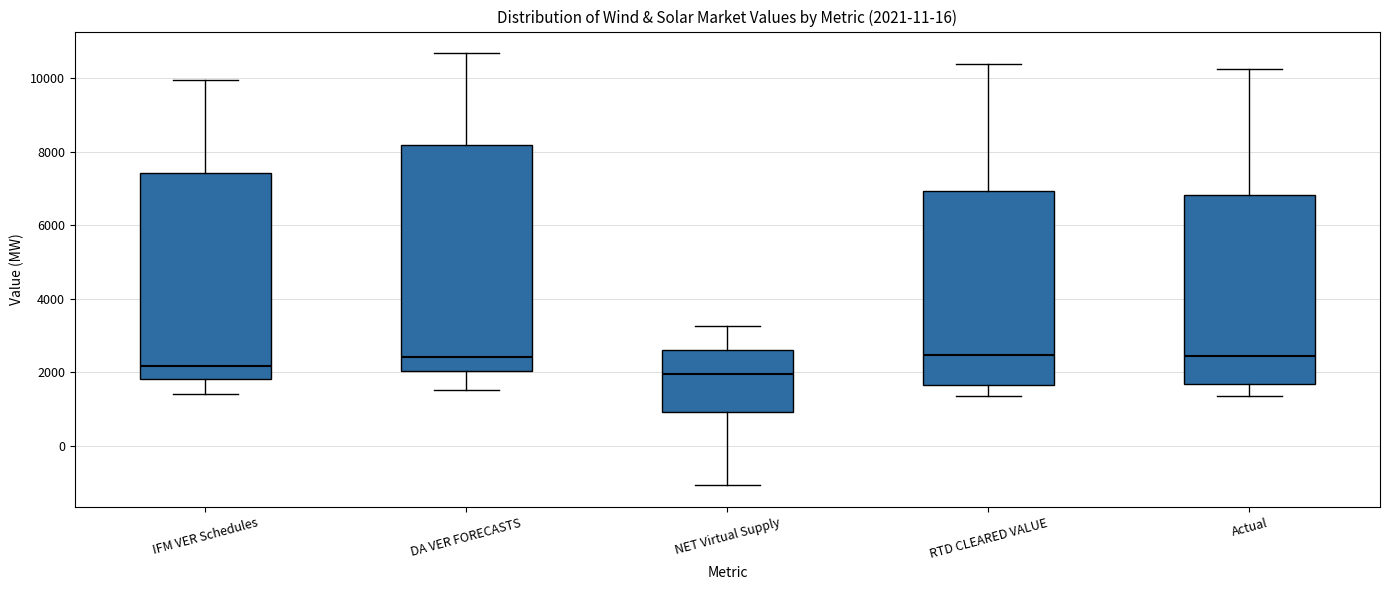

Which box has the lowest median line?

NET Virtual Supply